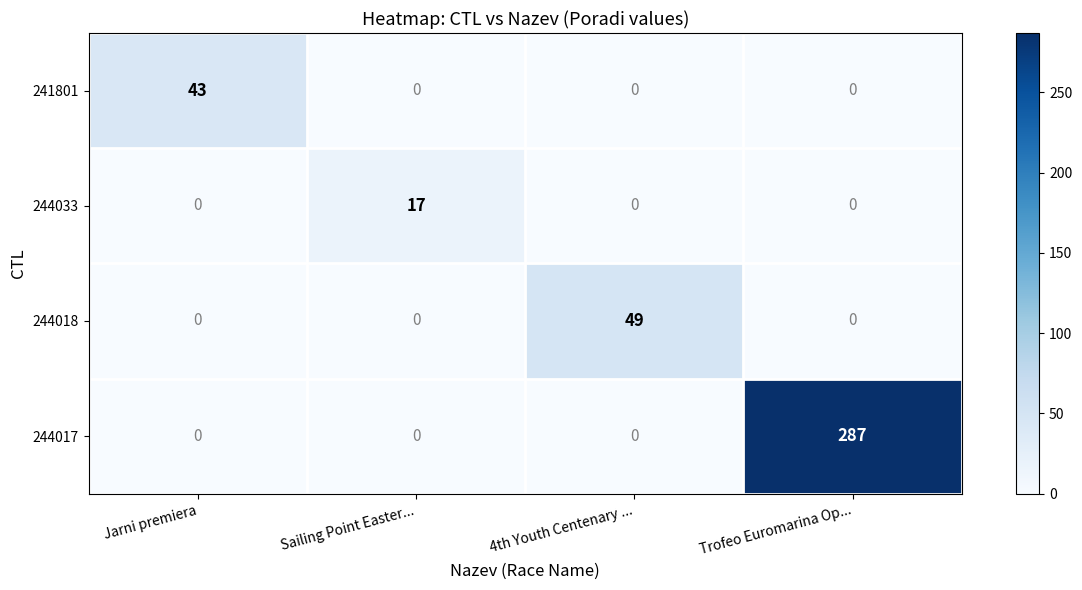

What is the total value across all series at Sailing Point Easter...?

17